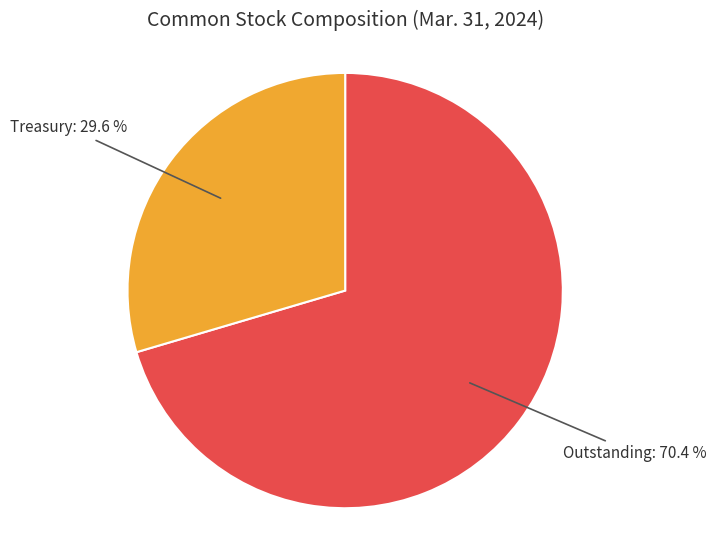

Is there any slice that represents more than half of the pie?

Yes